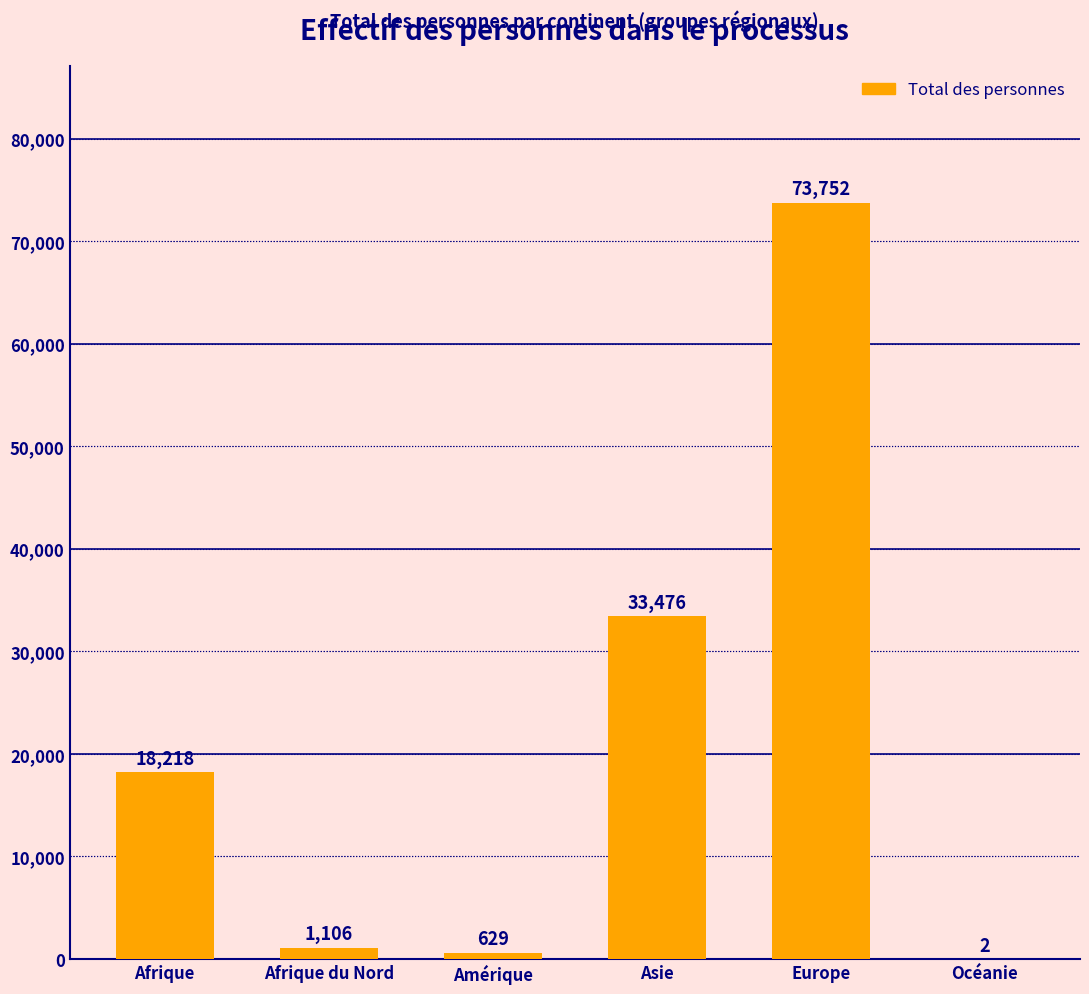

What is the change in value from Afrique du Nord to Océanie?

-1104